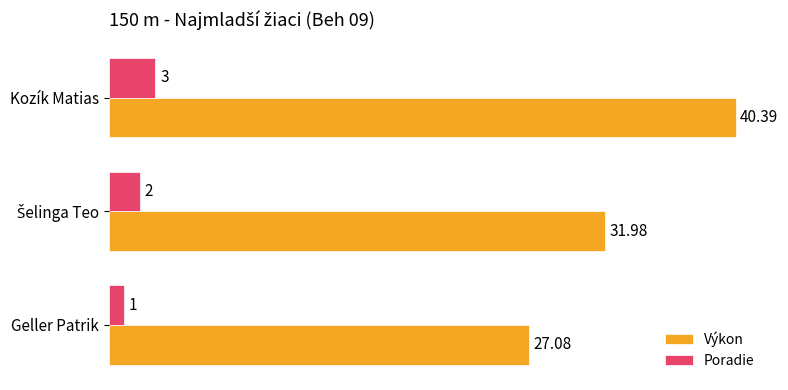

How many data points does each series have?

3